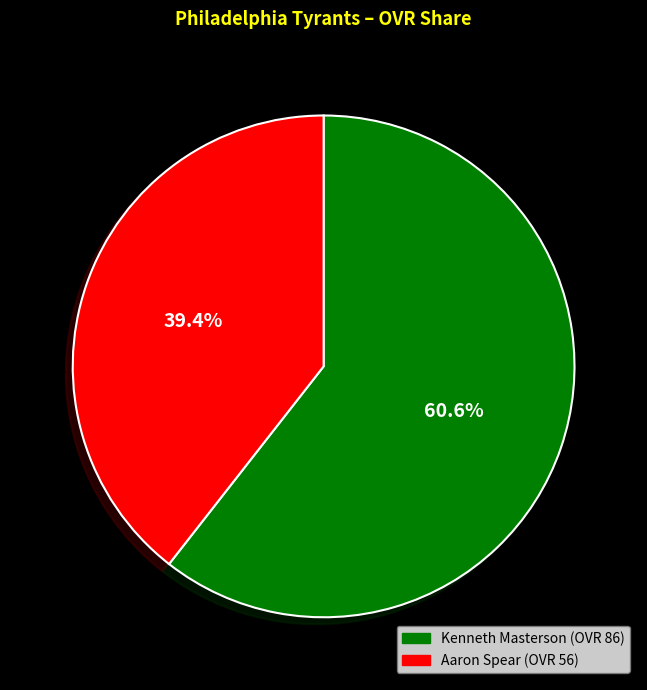

True or false: Aaron accounts for 39% of the total.

True